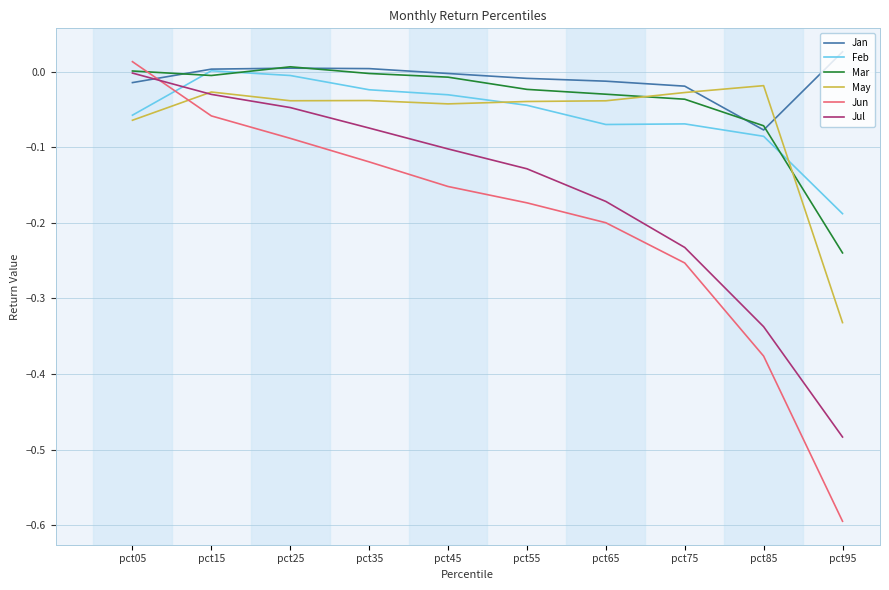

Between which two adjacent categories do Feb and Jul first intersect?

pct05 and pct15